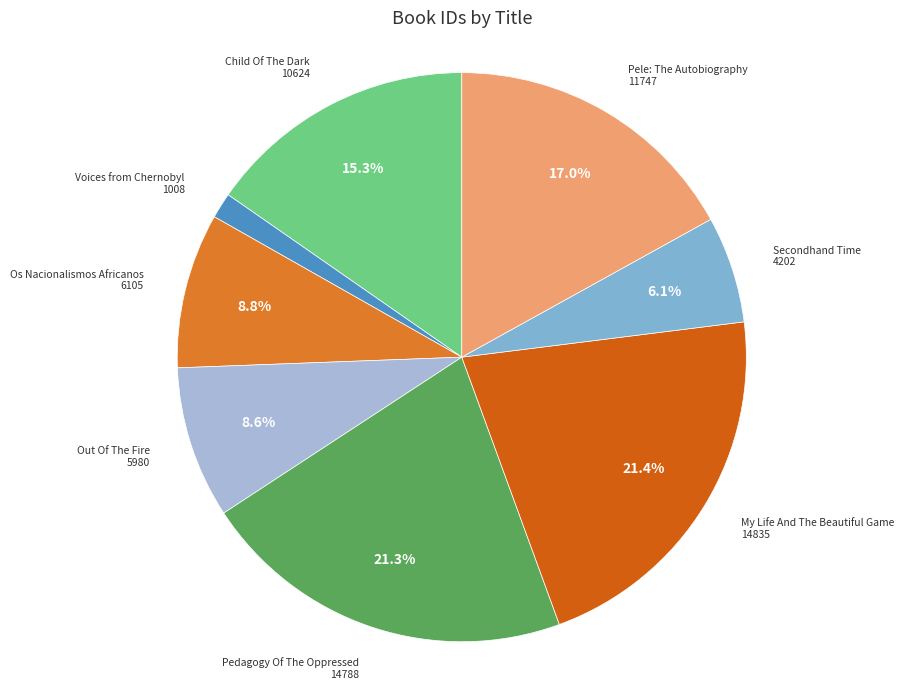

Does any single category account for the majority?

No